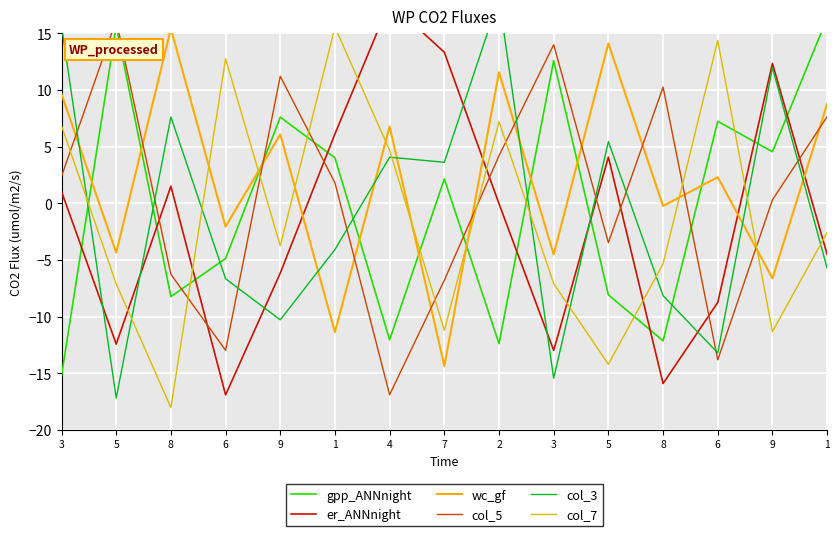

Reading right to left, extract all data points from this chart.

gpp_ANNnight: 1=16.3	9=4.5	6=7.2	8=-12.1	5=-8.1	3=12.6	2=-12.4	7=2.1	4=-12.1	1=4.0	9=7.6	6=-4.9	8=-8.2	5=15.7	3=-15.2
er_ANNnight: 1=-4.5	9=12.3	6=-8.7	8=-15.9	5=4.1	3=-13.0	2=-0.0	7=13.3	4=17.7	1=6.1	9=-6.2	6=-16.9	8=1.5	5=-12.4	3=1.0
wc_gf: 1=8.8	9=-6.6	6=2.3	8=-0.2	5=14.1	3=-4.5	2=11.6	7=-14.4	4=6.8	1=-11.4	9=6.1	6=-2.1	8=15.4	5=-4.4	3=9.6
col_5: 1=7.6	9=0.3	6=-13.8	8=10.3	5=-3.5	3=14.0	2=4.2	7=-6.8	4=-16.9	1=1.8	9=11.2	6=-13.0	8=-6.3	5=16.2	3=2.4
col_3: 1=-5.7	9=12.0	6=-13.2	8=-8.2	5=5.4	3=-15.4	2=18.1	7=3.6	4=4.1	1=-4.1	9=-10.3	6=-6.7	8=7.6	5=-17.2	3=15.7
col_7: 1=-2.6	9=-11.3	6=14.4	8=-5.3	5=-14.2	3=-7.1	2=7.2	7=-11.2	4=4.7	1=15.6	9=-3.8	6=12.8	8=-18.0	5=-7.1	3=6.8